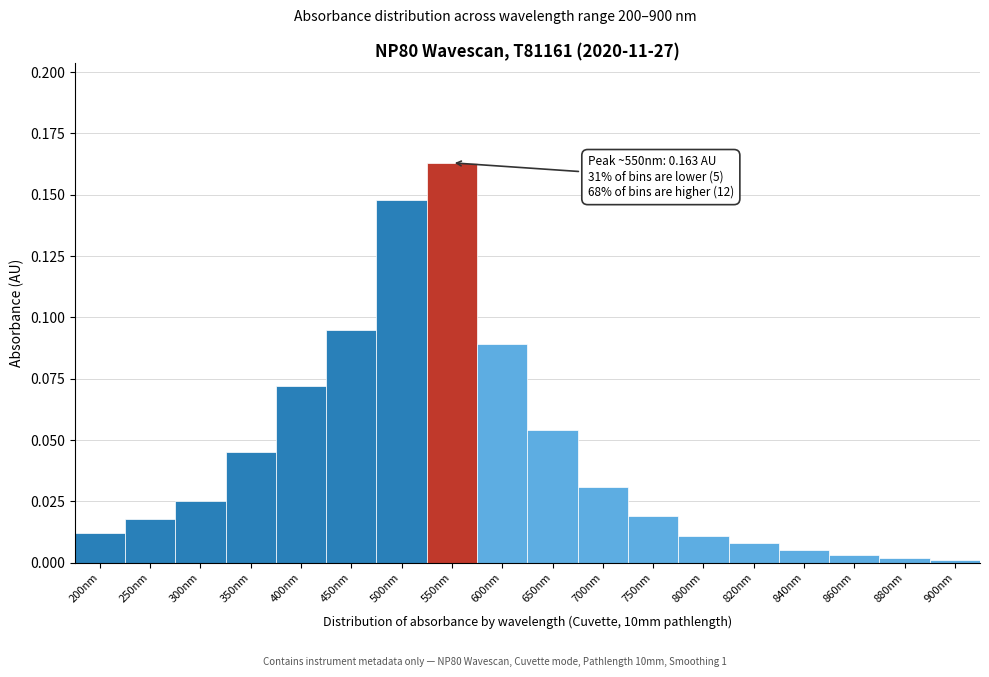

True or false: the data shows 0.0 at 750nm.

True